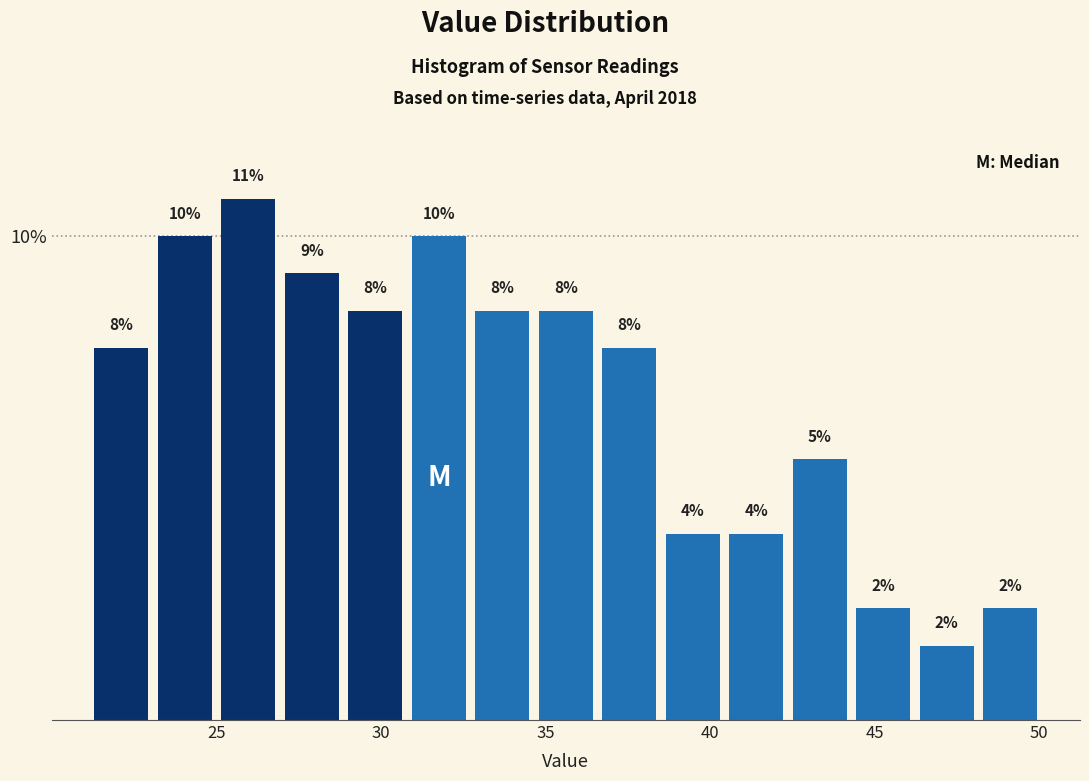

Read against the x-axis, roughly where is the centre of the tallest bar?

26.0